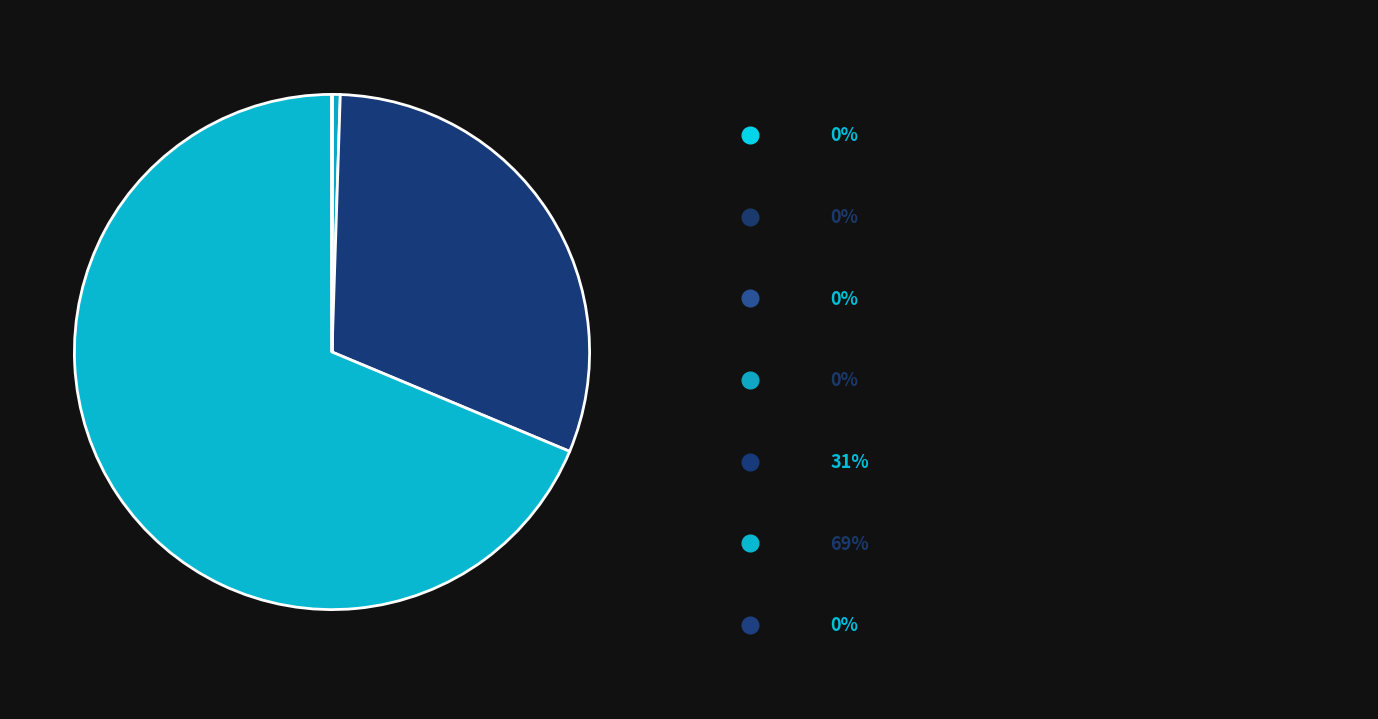

How many slices are in this pie chart?

7